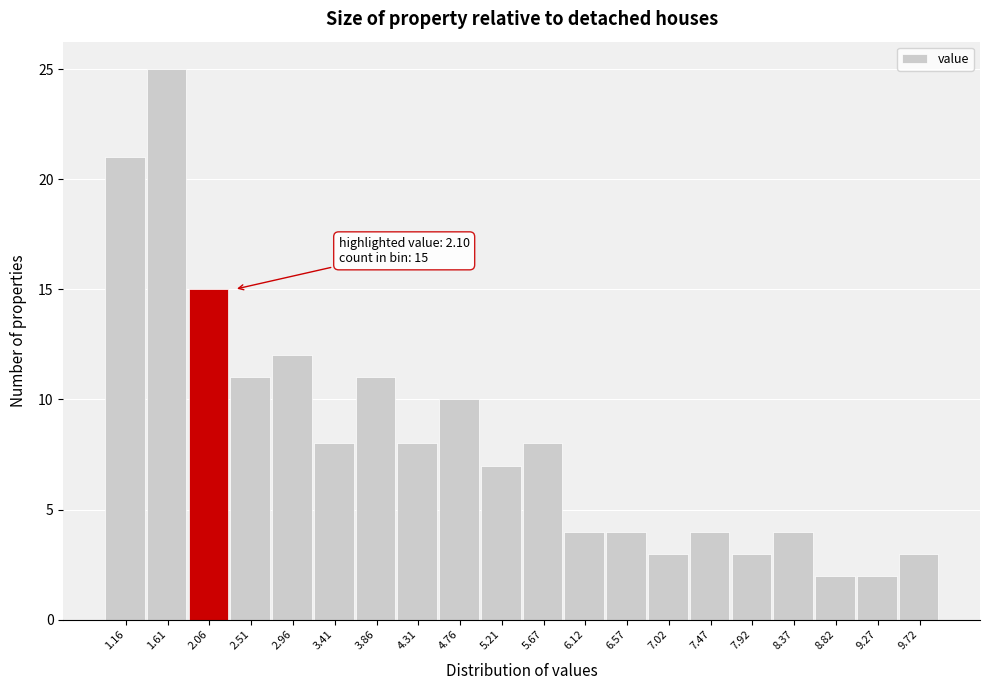

Which range on the x-axis has the tallest bar?

1.40 to 1.85